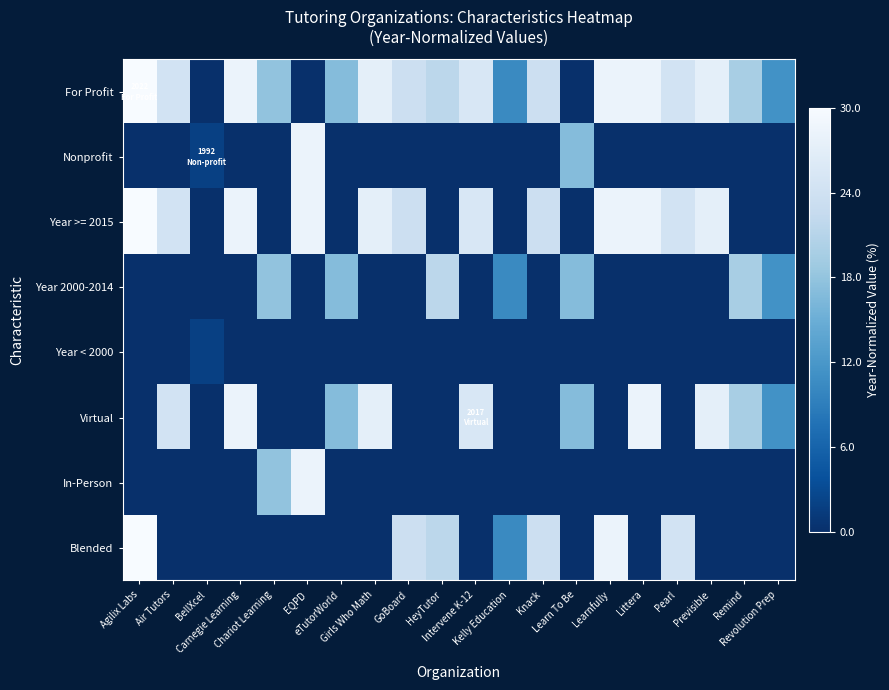

Reading left to right, extract all data points from this chart.

For Profit: Agilix Labs=30.0	Air Tutors=24.4	BellXcel=0.0	Carnegie Learning=28.1	Chariot Learning=17.8	EQPD=0.0	eTutorWorld=16.9	Girls Who Math=27.2	GoBoard=23.4	HeyTutor=21.6	Intervene K-12=25.3	Kelly Education=10.3	Knack=23.4	Learn To Be=0.0	Learnfully=28.1	Littera=28.1	Pearl=24.4	Previsible=27.2	Remind=19.7	Revolution Prep=11.2
Nonprofit: Agilix Labs=0.0	Air Tutors=0.0	BellXcel=1.9	Carnegie Learning=0.0	Chariot Learning=0.0	EQPD=28.1	eTutorWorld=0.0	Girls Who Math=0.0	GoBoard=0.0	HeyTutor=0.0	Intervene K-12=0.0	Kelly Education=0.0	Knack=0.0	Learn To Be=16.9	Learnfully=0.0	Littera=0.0	Pearl=0.0	Previsible=0.0	Remind=0.0	Revolution Prep=0.0
Year >= 2015: Agilix Labs=30.0	Air Tutors=24.4	BellXcel=0.0	Carnegie Learning=28.1	Chariot Learning=0.0	EQPD=28.1	eTutorWorld=0.0	Girls Who Math=27.2	GoBoard=23.4	HeyTutor=0.0	Intervene K-12=25.3	Kelly Education=0.0	Knack=23.4	Learn To Be=0.0	Learnfully=28.1	Littera=28.1	Pearl=24.4	Previsible=27.2	Remind=0.0	Revolution Prep=0.0
Year 2000-2014: Agilix Labs=0.0	Air Tutors=0.0	BellXcel=0.0	Carnegie Learning=0.0	Chariot Learning=17.8	EQPD=0.0	eTutorWorld=16.9	Girls Who Math=0.0	GoBoard=0.0	HeyTutor=21.6	Intervene K-12=0.0	Kelly Education=10.3	Knack=0.0	Learn To Be=16.9	Learnfully=0.0	Littera=0.0	Pearl=0.0	Previsible=0.0	Remind=19.7	Revolution Prep=11.2
Year < 2000: Agilix Labs=0.0	Air Tutors=0.0	BellXcel=1.9	Carnegie Learning=0.0	Chariot Learning=0.0	EQPD=0.0	eTutorWorld=0.0	Girls Who Math=0.0	GoBoard=0.0	HeyTutor=0.0	Intervene K-12=0.0	Kelly Education=0.0	Knack=0.0	Learn To Be=0.0	Learnfully=0.0	Littera=0.0	Pearl=0.0	Previsible=0.0	Remind=0.0	Revolution Prep=0.0
Virtual: Agilix Labs=0.0	Air Tutors=24.4	BellXcel=0.0	Carnegie Learning=28.1	Chariot Learning=0.0	EQPD=0.0	eTutorWorld=16.9	Girls Who Math=27.2	GoBoard=0.0	HeyTutor=0.0	Intervene K-12=25.3	Kelly Education=0.0	Knack=0.0	Learn To Be=16.9	Learnfully=0.0	Littera=28.1	Pearl=0.0	Previsible=27.2	Remind=19.7	Revolution Prep=11.2
In-Person: Agilix Labs=0.0	Air Tutors=0.0	BellXcel=0.0	Carnegie Learning=0.0	Chariot Learning=17.8	EQPD=28.1	eTutorWorld=0.0	Girls Who Math=0.0	GoBoard=0.0	HeyTutor=0.0	Intervene K-12=0.0	Kelly Education=0.0	Knack=0.0	Learn To Be=0.0	Learnfully=0.0	Littera=0.0	Pearl=0.0	Previsible=0.0	Remind=0.0	Revolution Prep=0.0
Blended: Agilix Labs=30.0	Air Tutors=0.0	BellXcel=0.0	Carnegie Learning=0.0	Chariot Learning=0.0	EQPD=0.0	eTutorWorld=0.0	Girls Who Math=0.0	GoBoard=23.4	HeyTutor=21.6	Intervene K-12=0.0	Kelly Education=10.3	Knack=23.4	Learn To Be=0.0	Learnfully=28.1	Littera=0.0	Pearl=24.4	Previsible=0.0	Remind=0.0	Revolution Prep=0.0